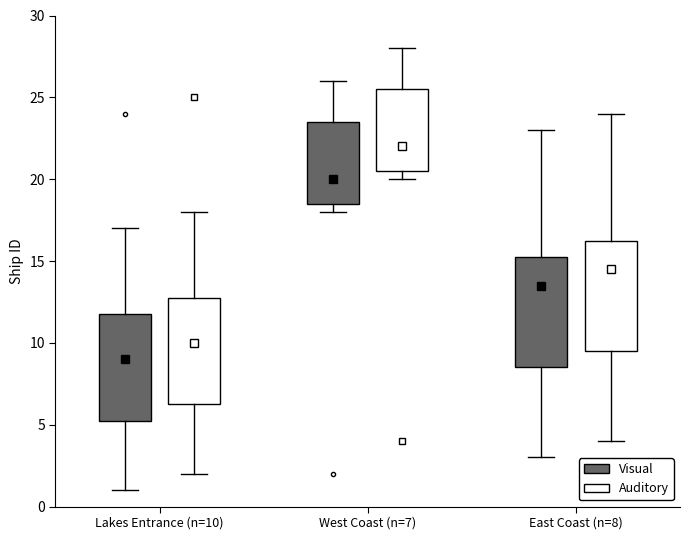

Where is the lower edge of the box for East Coast (n=8) (Visual) on the y-axis? The values are not printed on the chart, so give them approximately, as read against the axis.

8.5